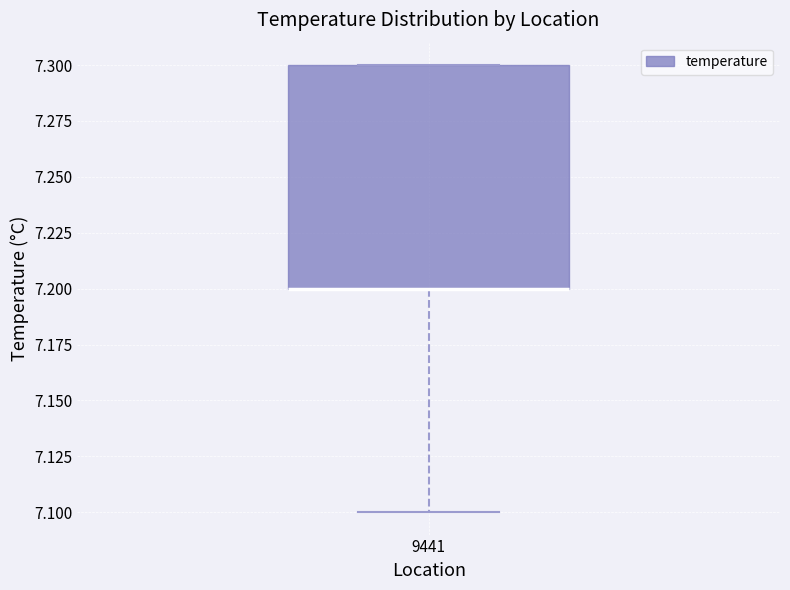

Transcribe this box plot: give where the median line is, the range the box spans, and where the two whiskers end, as read against the y-axis. The values are not printed on the chart, so give them approximately, as read against the axis.

median 7.2 (drawn on the box's lower edge), box 7.2 to 7.3, whiskers 7.1 to 7.3